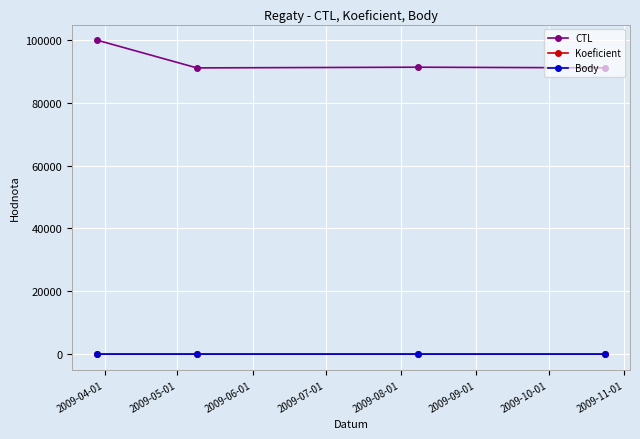

Does the chart have visible grid lines?

Yes